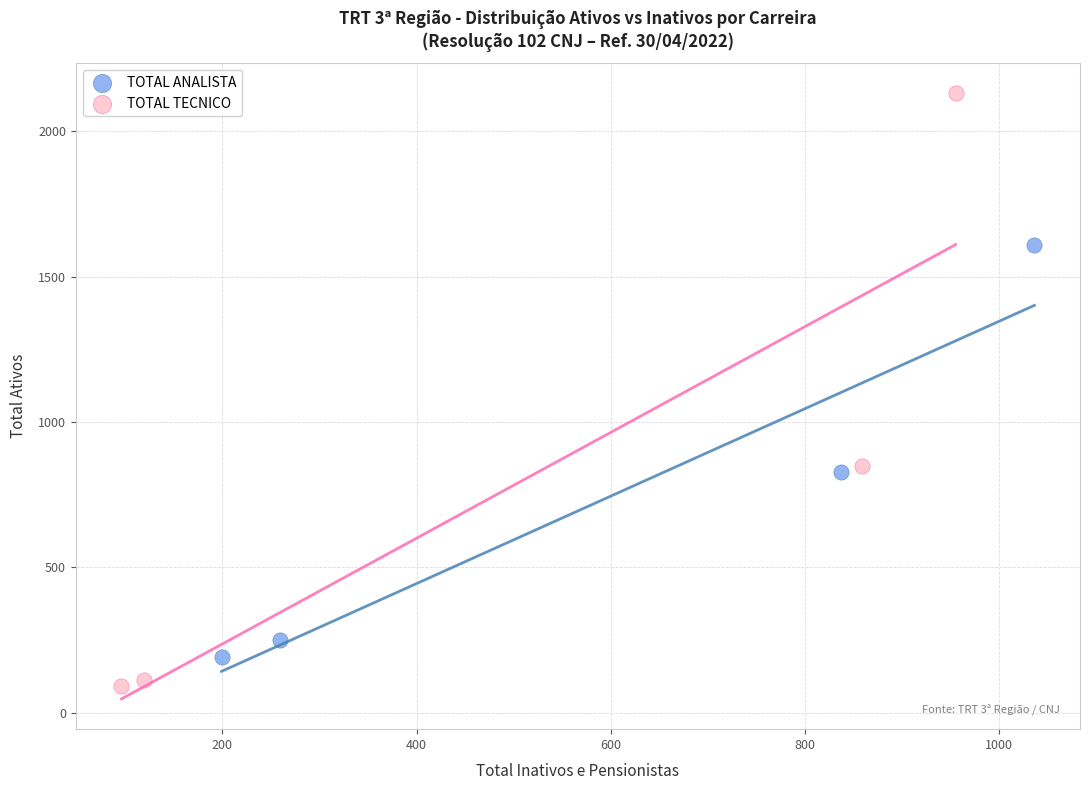

What are all the series names shown in the legend?

TOTAL ANALISTA, TOTAL TECNICO